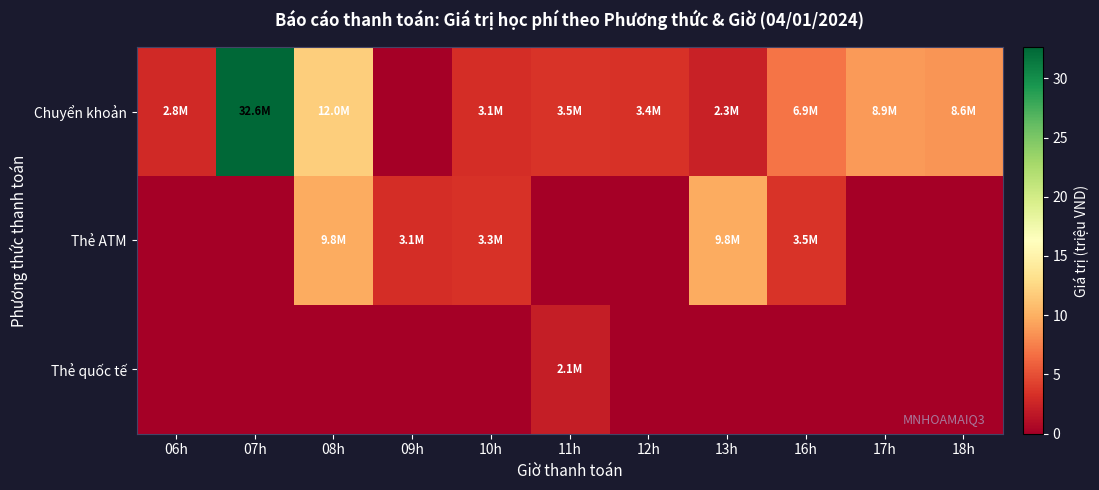

Which series changed the most between 06h and 08h?

Thẻ ATM